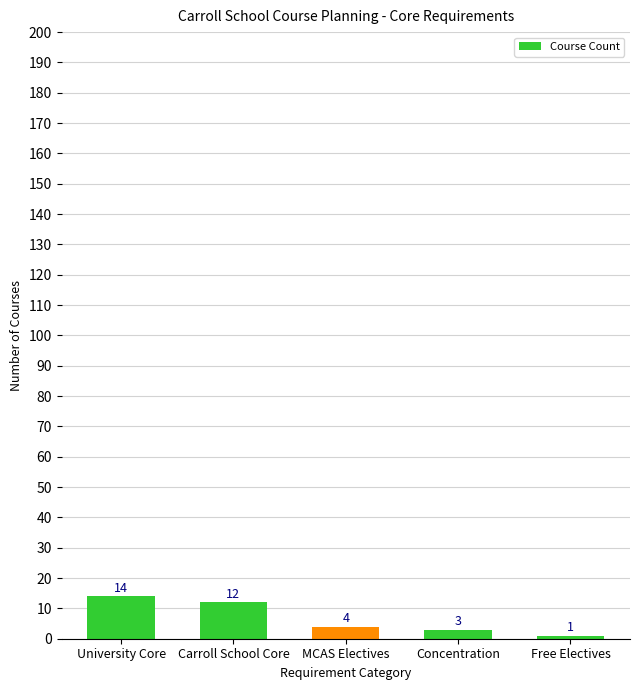

At which category does the chart reach its peak across all series?

University Core